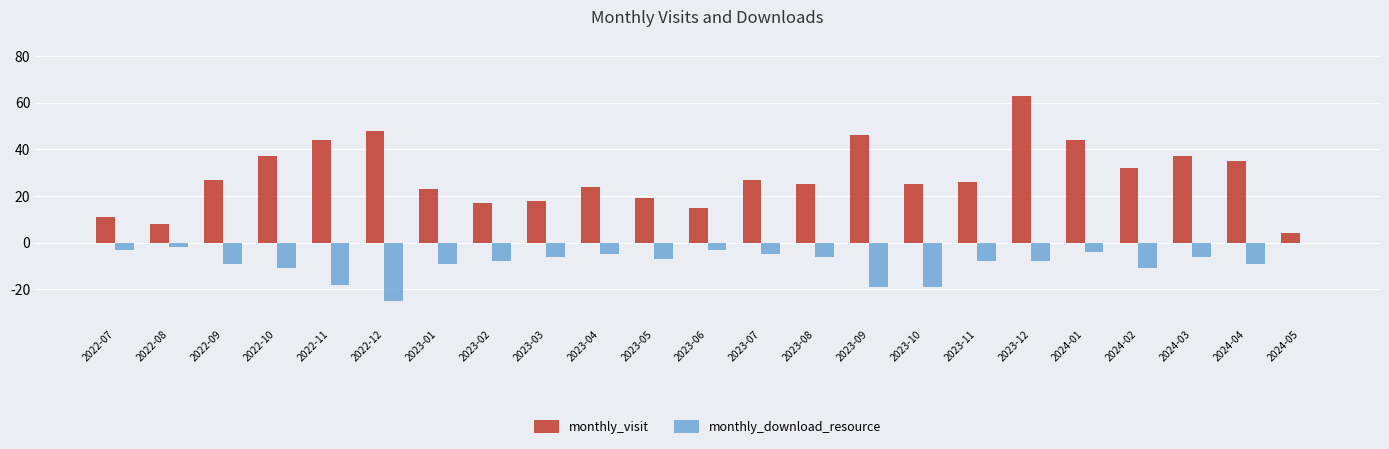

Is the value of monthly_download_resource at 2022-07 greater than the value of monthly_visit at 2023-11?

No